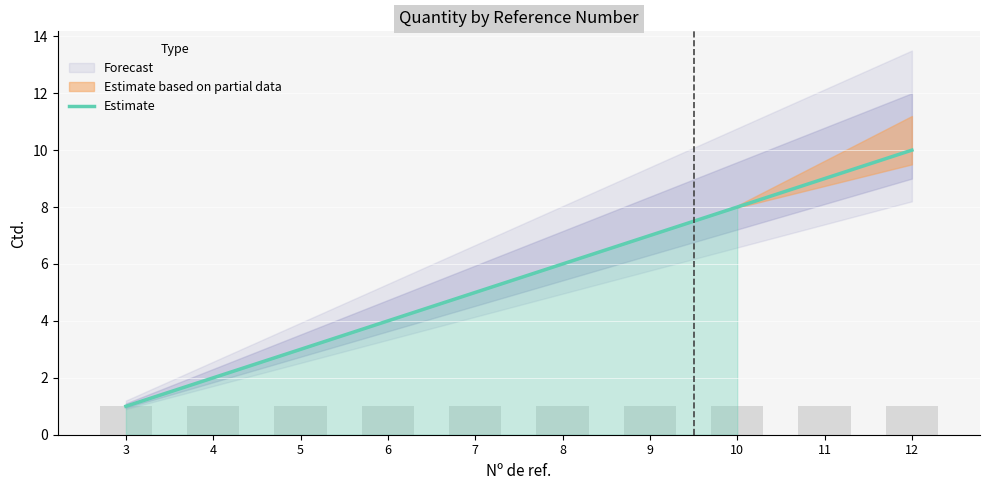

What is the difference between the values at 5 and 4?

1